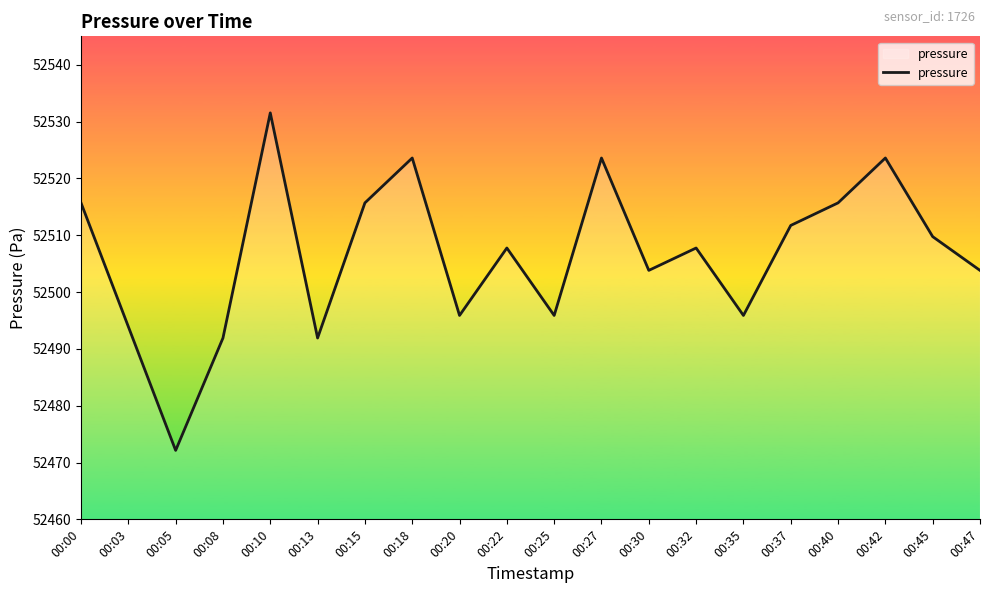

What is the difference between the values at 00:30 and 00:45?

5.9